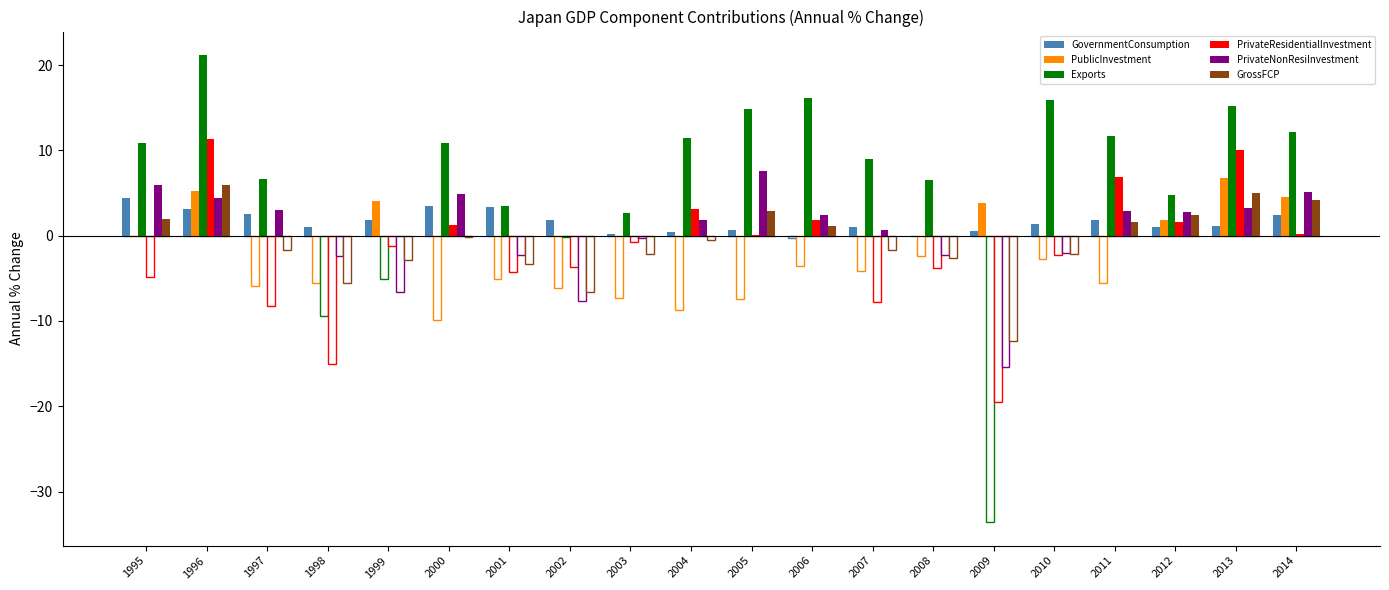

What is the difference between the highest and lowest values at 2008?

6.5